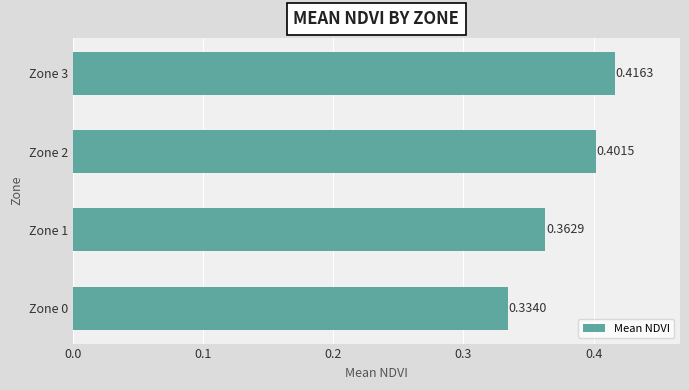

Which has a higher value, Zone 0 or Zone 2?

Zone 2